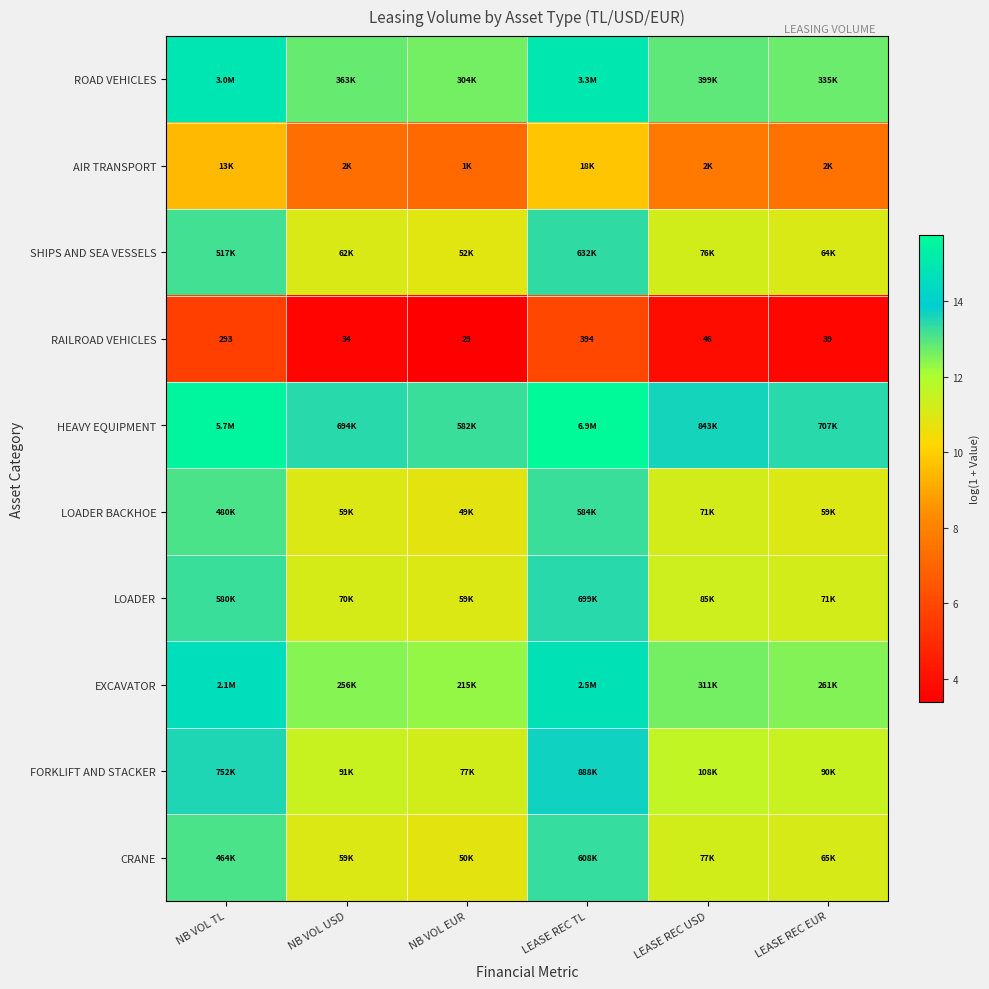

Where does the RAILROAD VEHICLES series first go above 46?

NB VOL TL